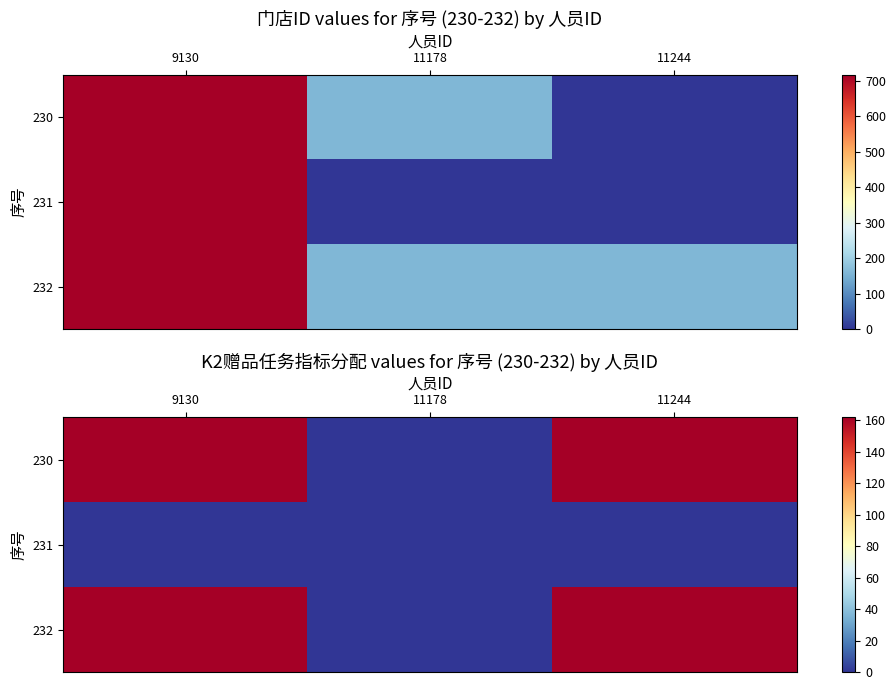

What is the sum of all 232 values?

324